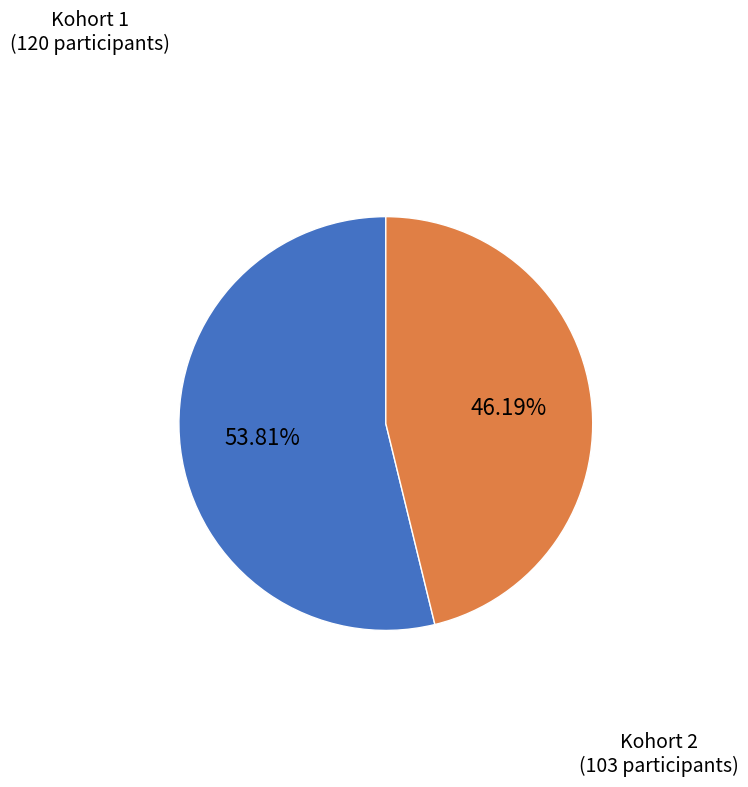

Does any single category account for the majority?

Yes